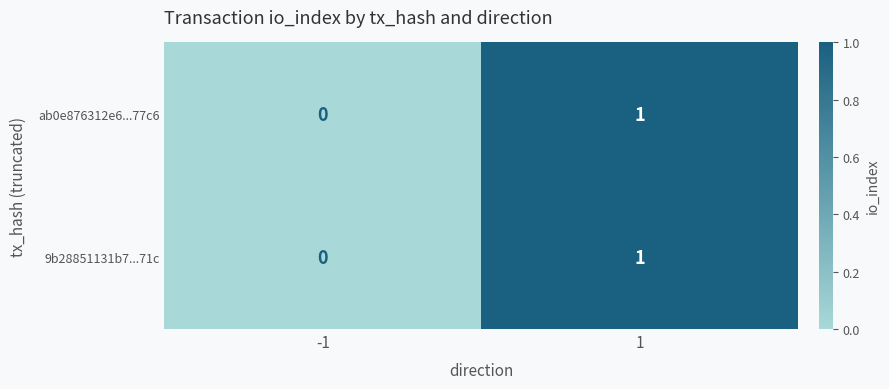

What is the maximum value shown in the chart?

1